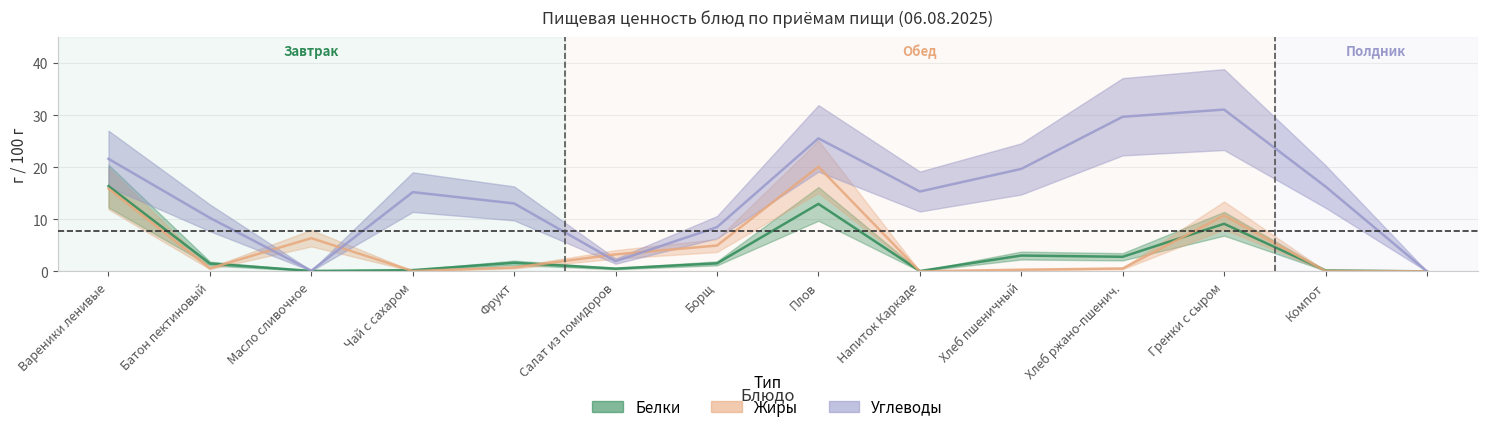

At how many categories does at least one series exceed 12?

9